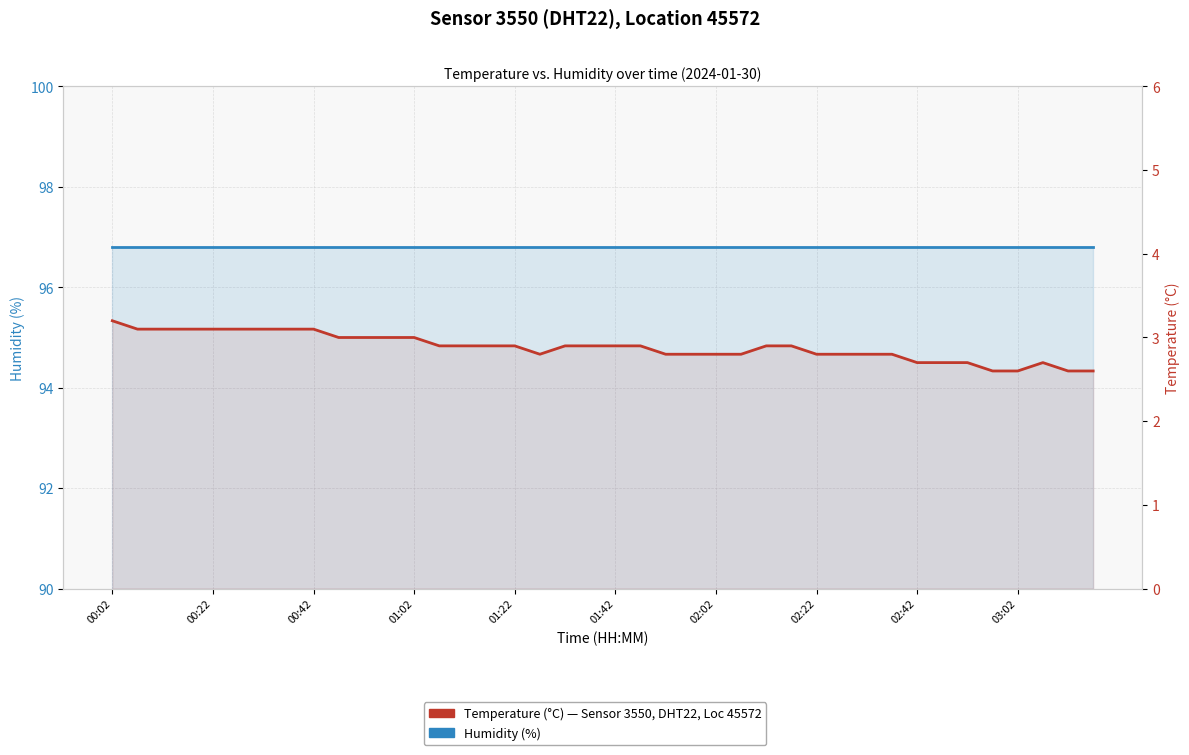

Between 00:02 and 29, which series saw the biggest shift?

Temperature (°C)